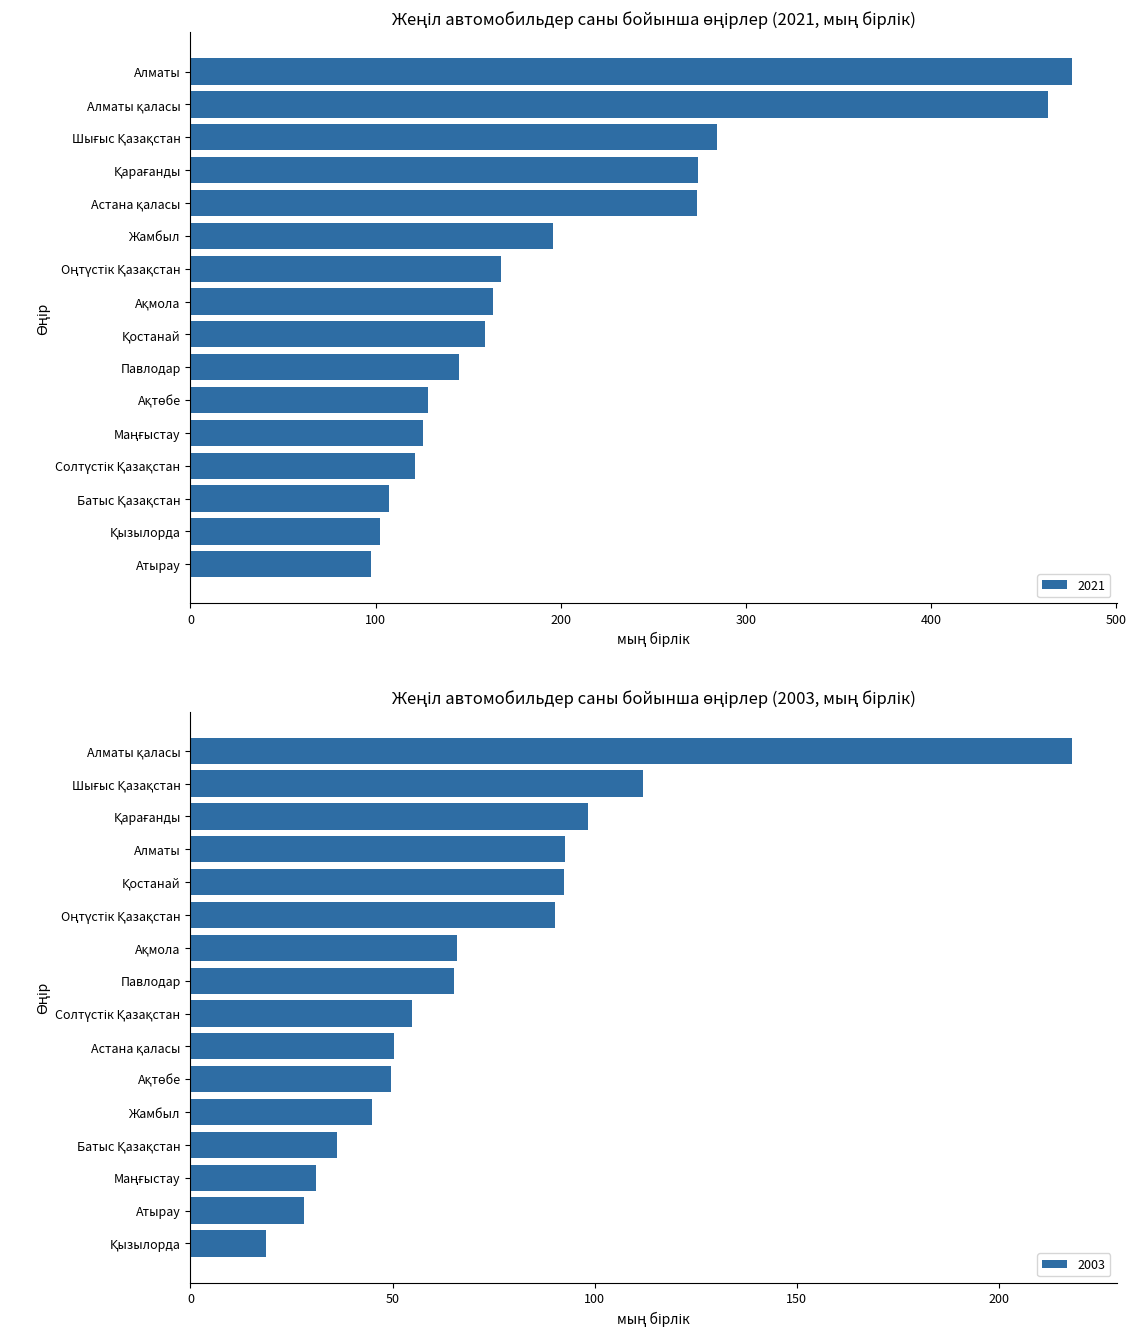

What is the difference between the maximum and minimum values in the 2021 series?

379.1